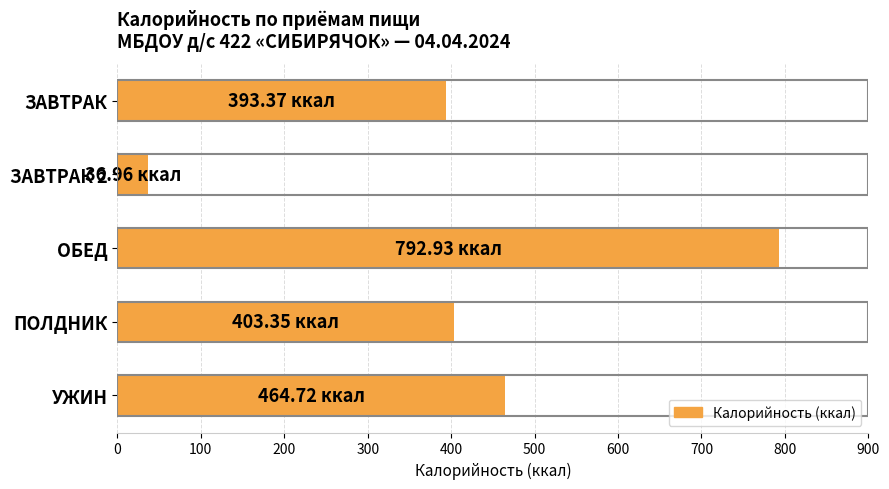

What is the change in value from ПОЛДНИК to УЖИН?

+61.4